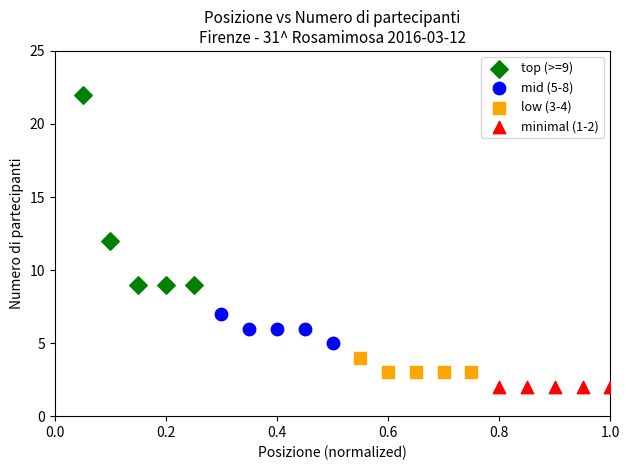

What are all the series names shown in the legend?

top (>=9), mid (5-8), low (3-4), minimal (1-2)